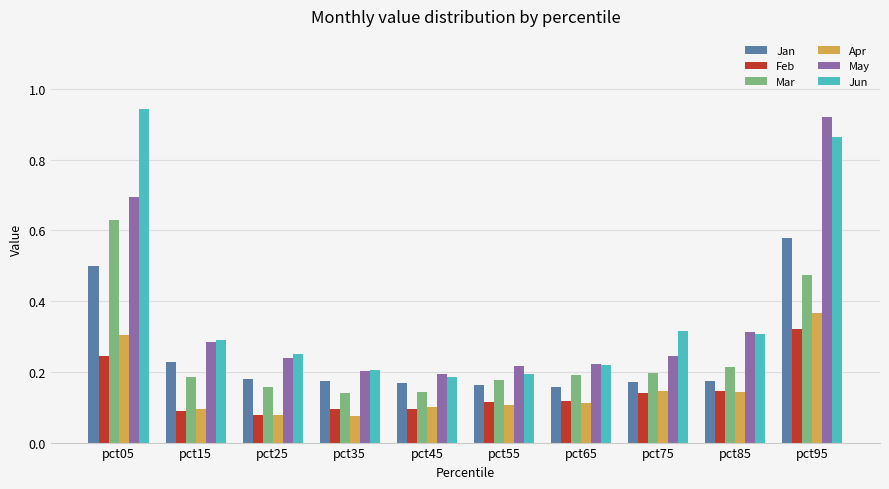

Is the value of Apr at pct15 greater than the value of May at pct55?

No